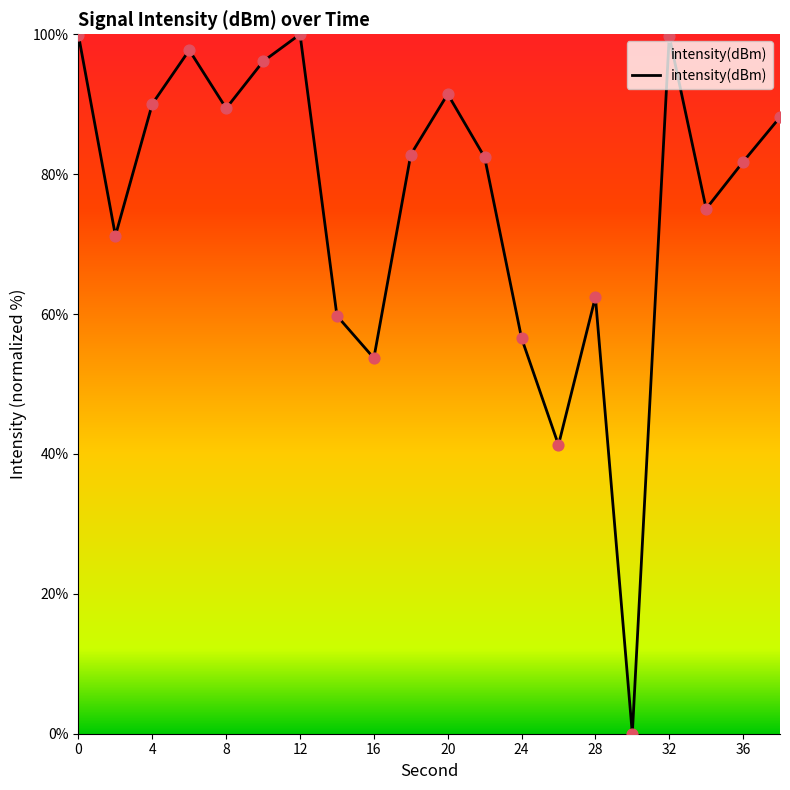

What is the greatest value displayed?

100.0